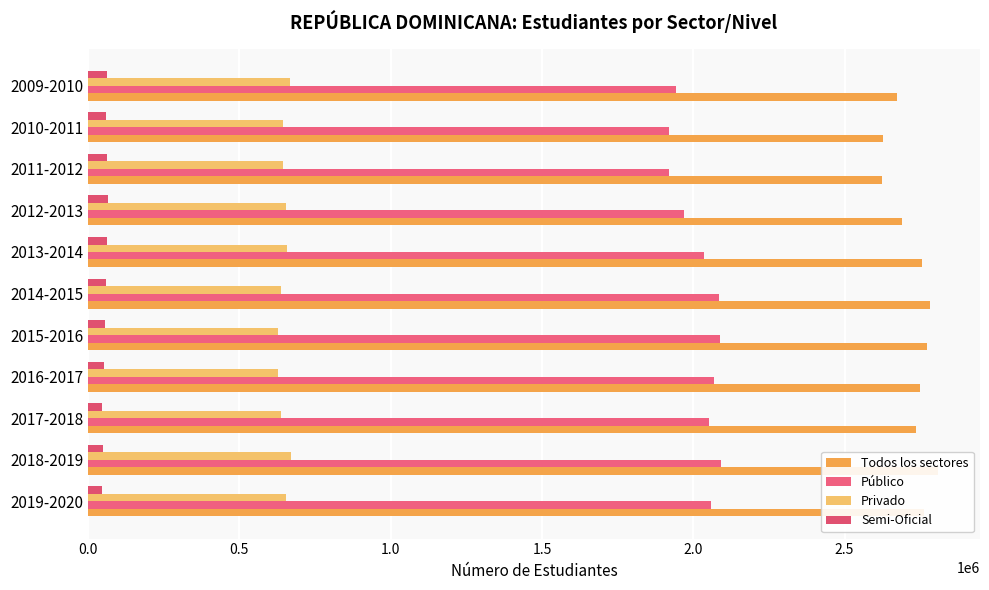

Rank the series at 2009-2010 from highest to lowest value.

Todos los sectores, Público, Privado, Semi-Oficial